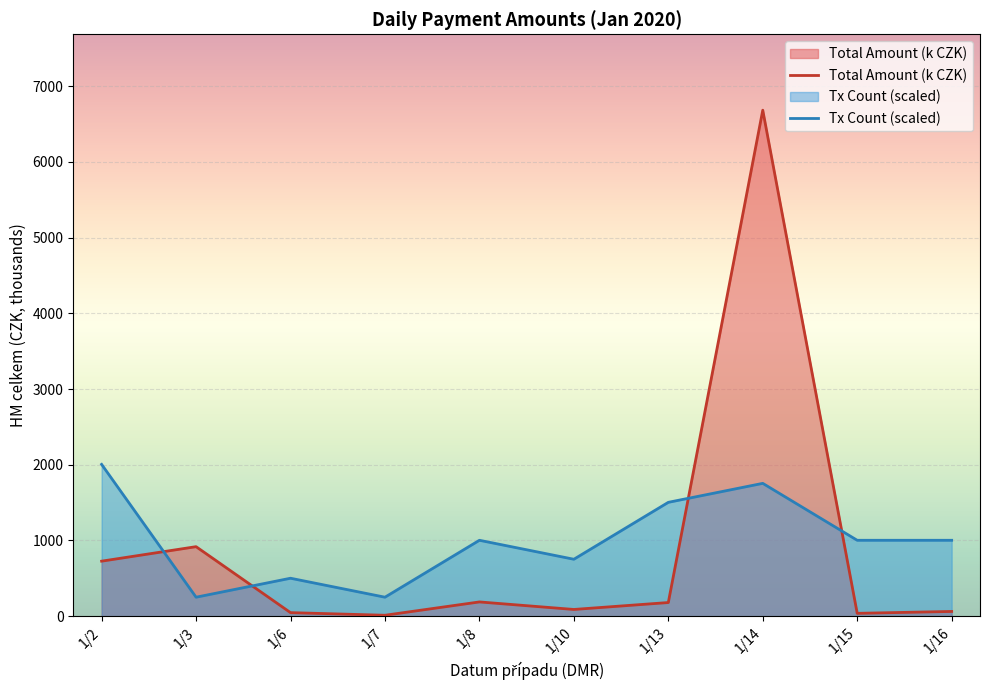

At which label is Total Amount (k CZK) closest to 3347?

1/3